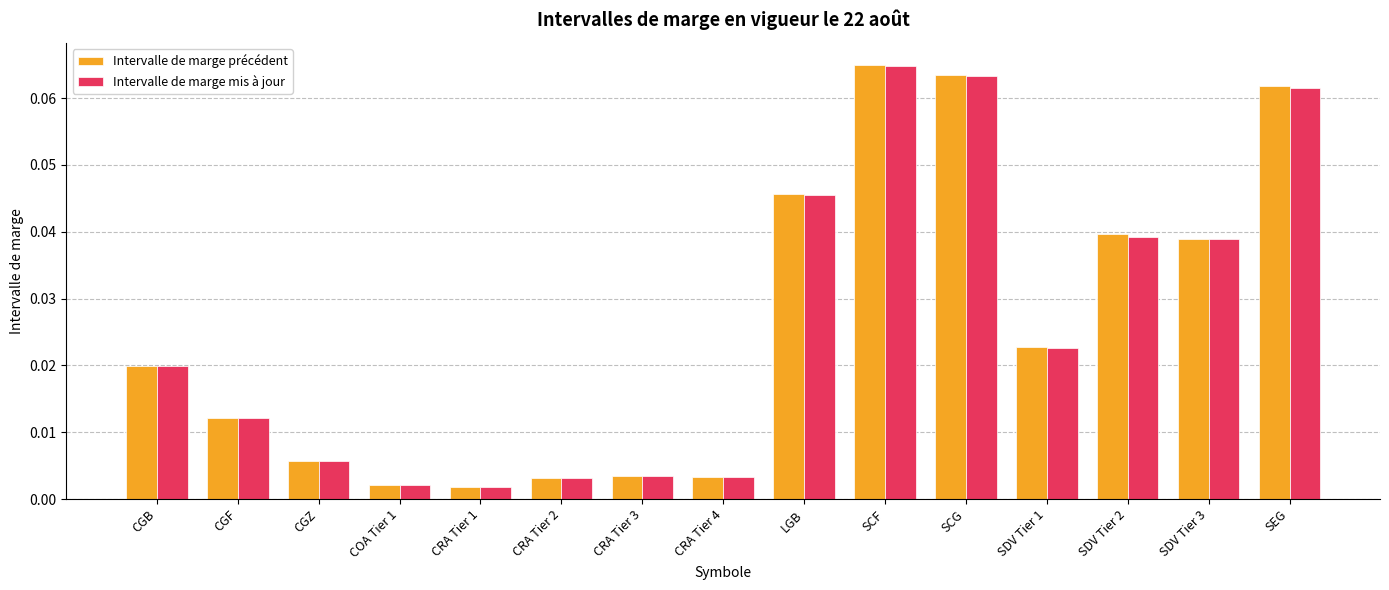

True or false: Intervalle de marge précédent has a value of 0.0 at SCF.

False